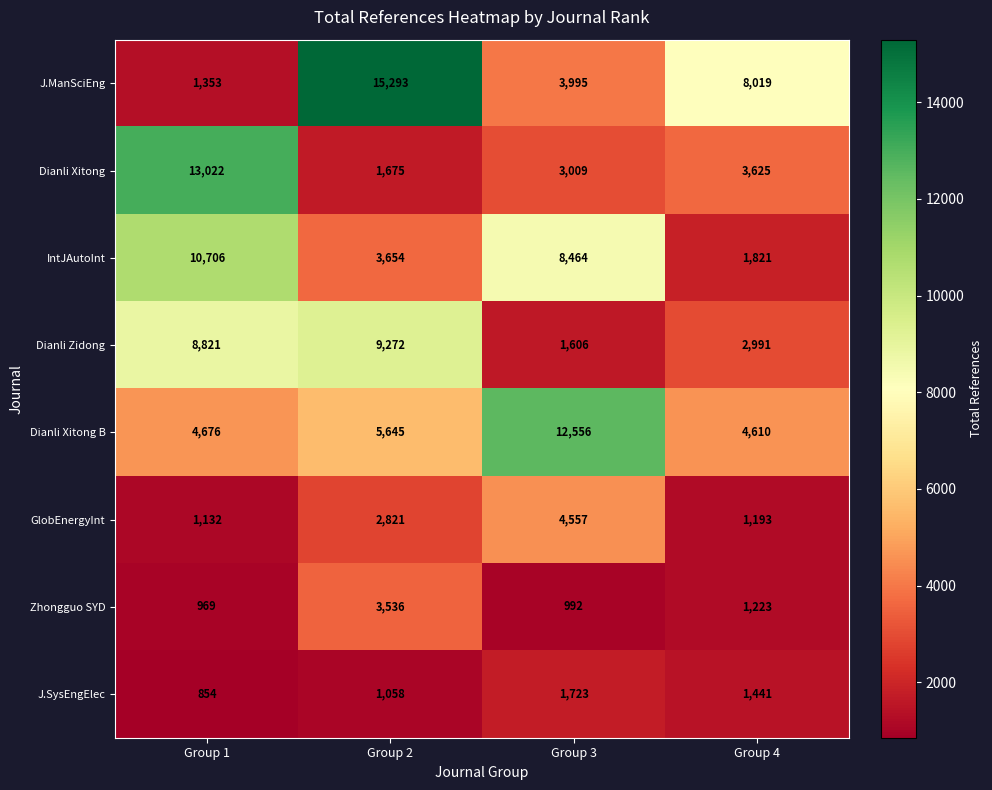

Read the Dianli Xitong value at Group 2.

1675